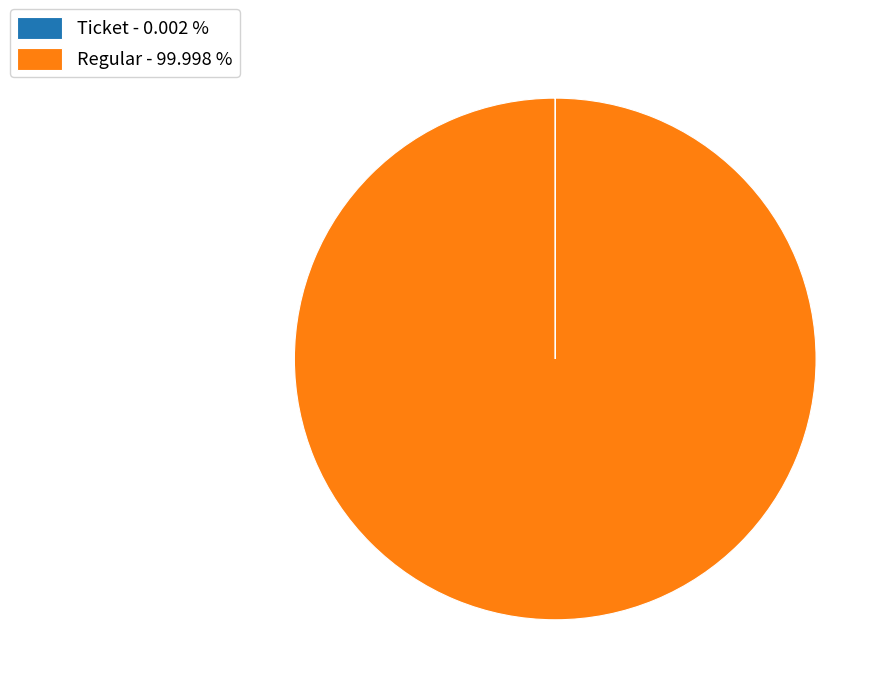

Which category has the biggest portion of the pie?

Regular - 99.998 %